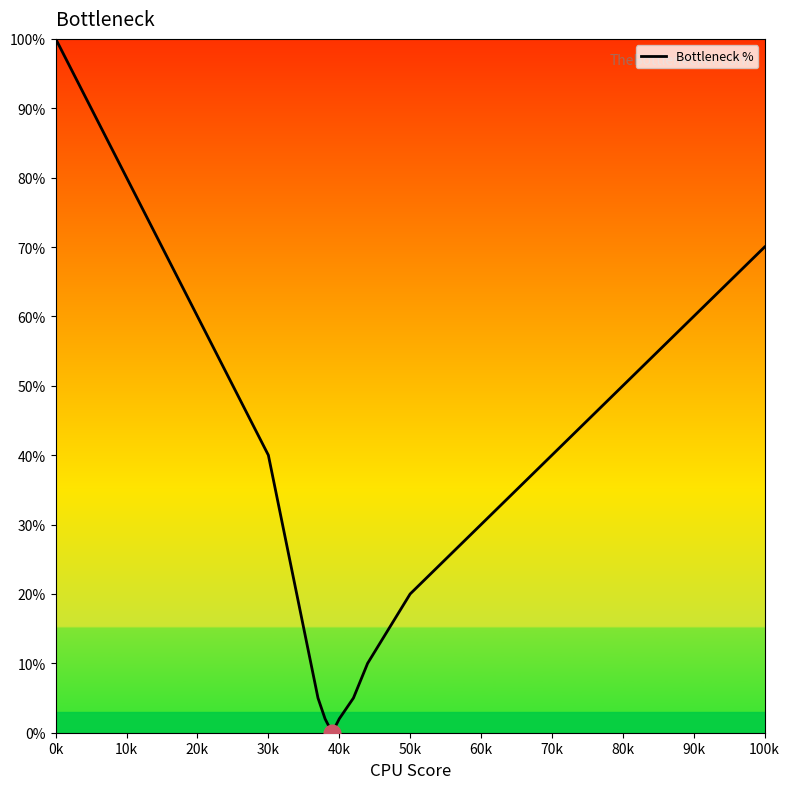

What is the difference between the maximum and minimum values?

100